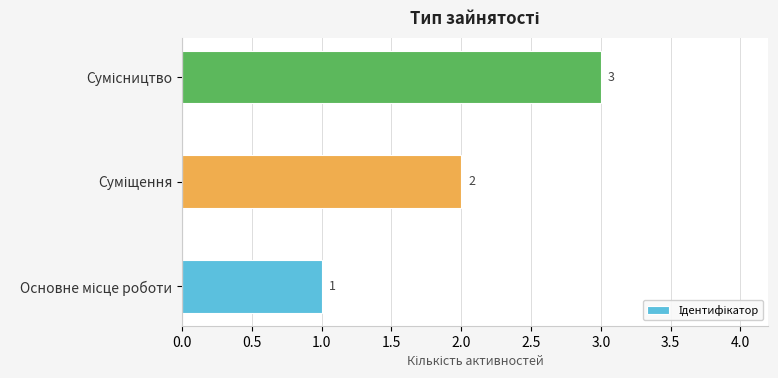

What is the greatest value displayed?

3